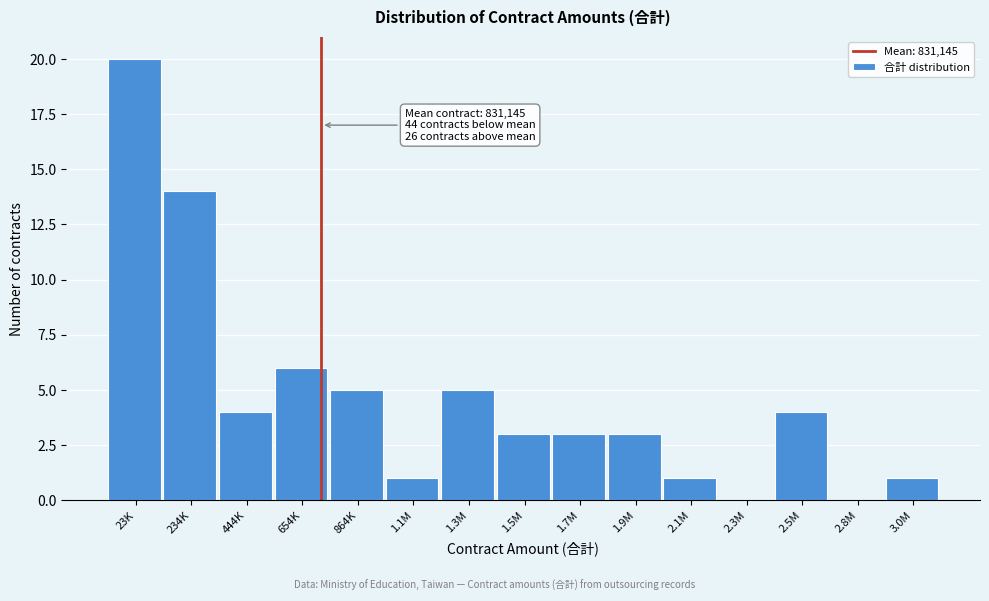

Reading left to right, extract all data points from this chart.

23K=20	234K=14	444K=4	654K=6	864K=5	1.1M=1	1.3M=5	1.5M=3	1.7M=3	1.9M=3	2.1M=1	2.3M=0	2.5M=4	2.8M=0	3.0M=1